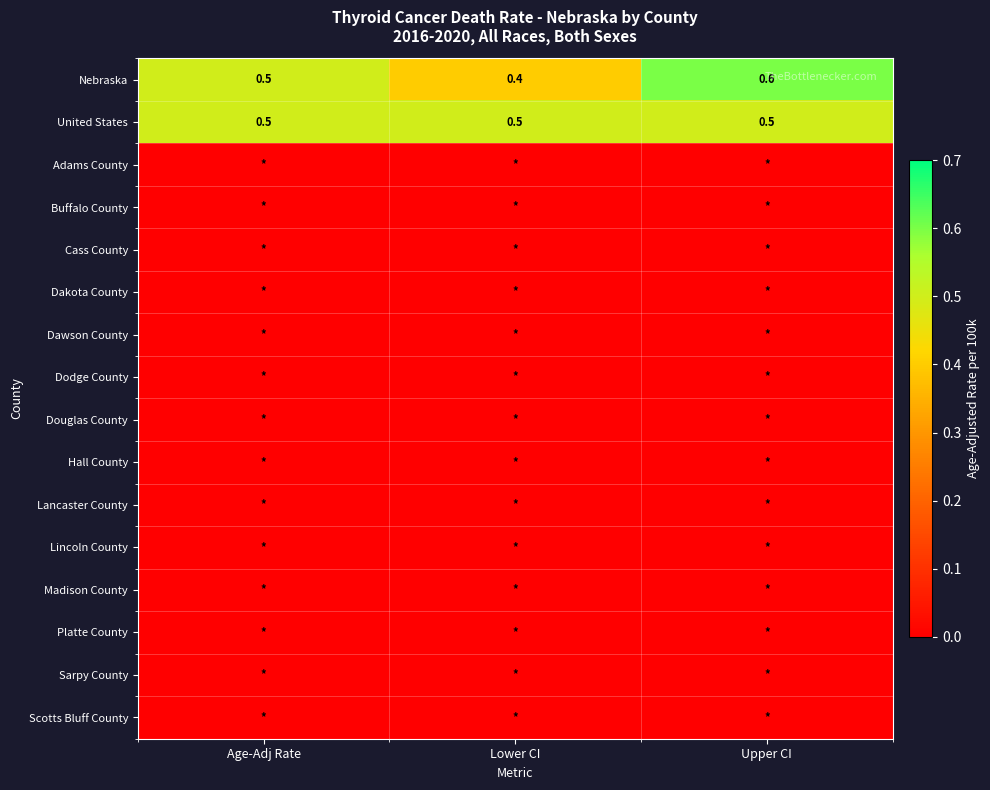

What is the minimum value for Nebraska?

0.4